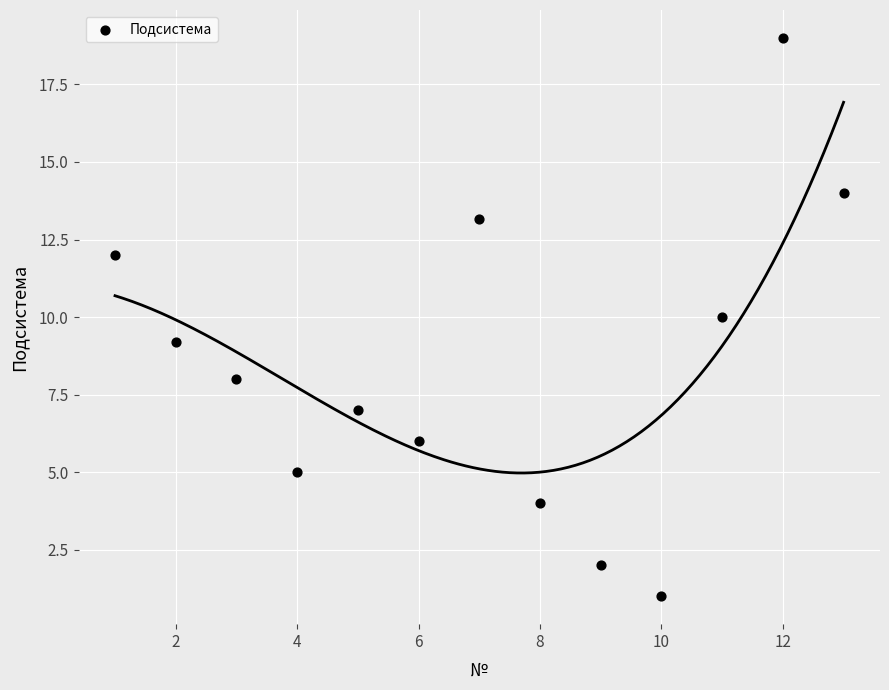

What is the range of Y values (max minus min)?

18.0